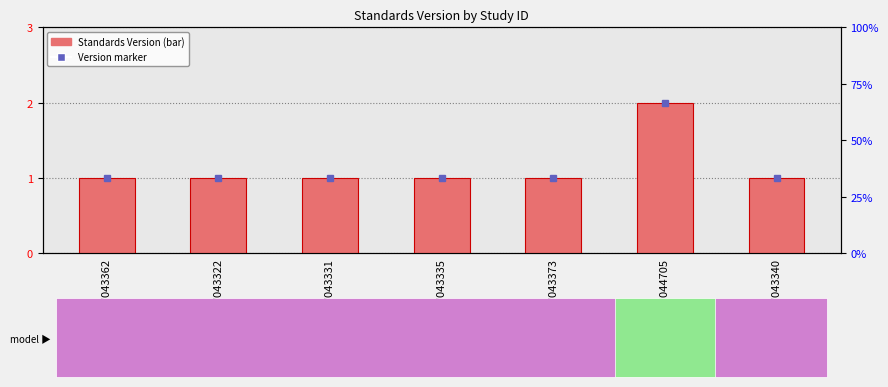

What is the approximate value at WWHV044705?

2